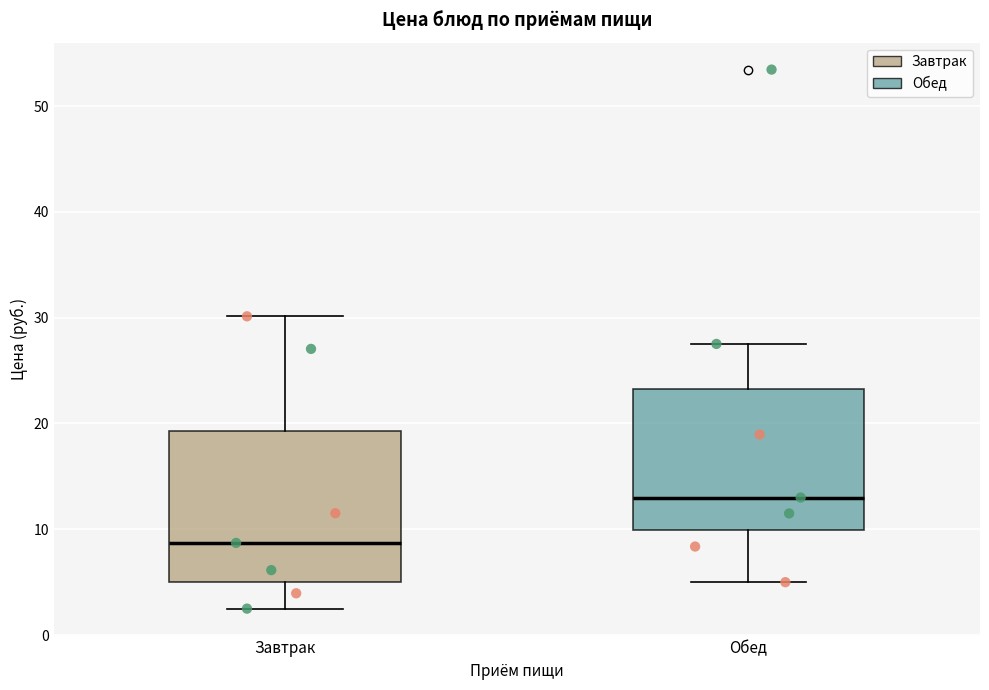

Where is the lower edge of the box for Обед on the y-axis? The values are not printed on the chart, so give them approximately, as read against the axis.

10